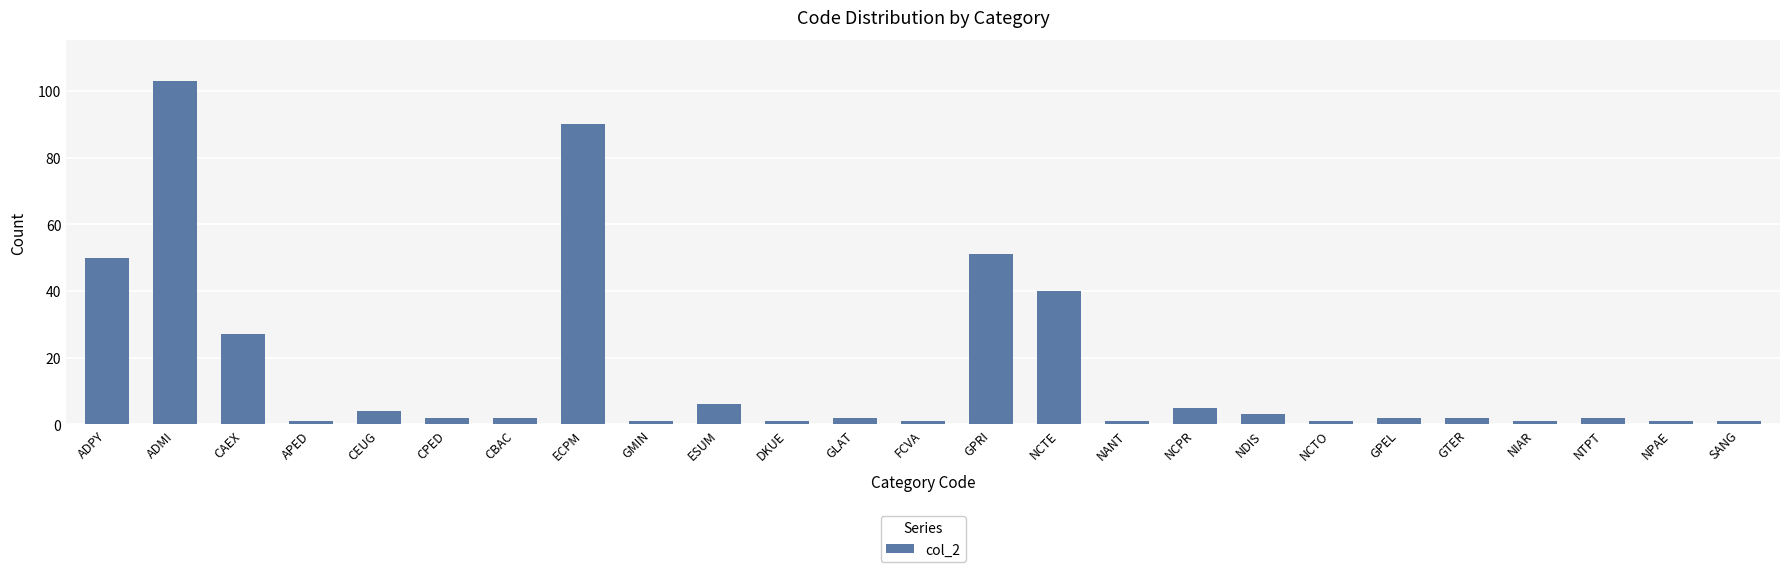

How many data points does each series have?

25